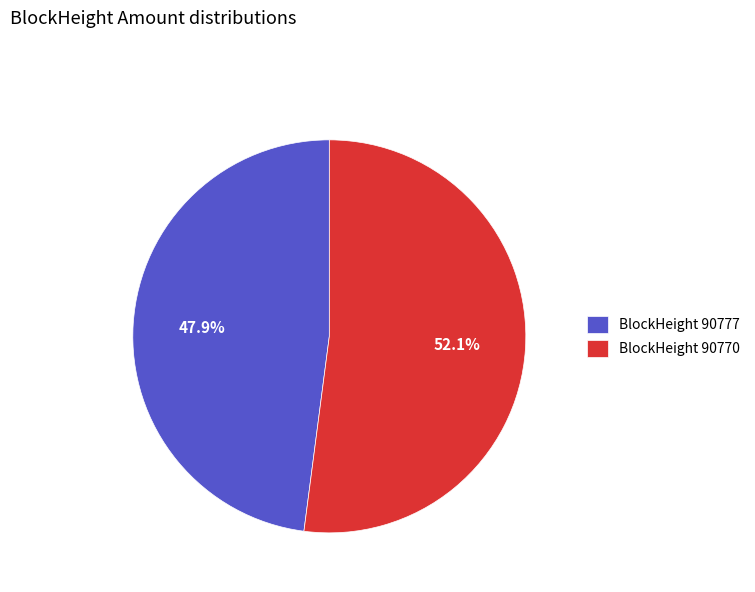

Rank the categories by value from lowest to highest.

BlockHeight 90777, BlockHeight 90770